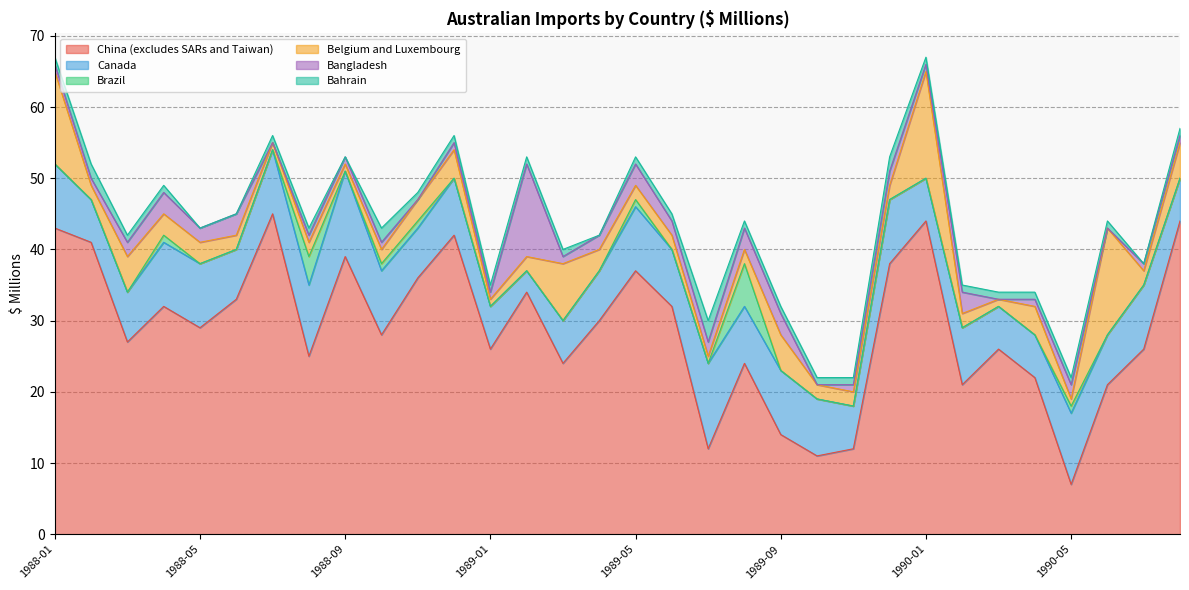

True or false: Brazil and Bahrain cross at least once.

True